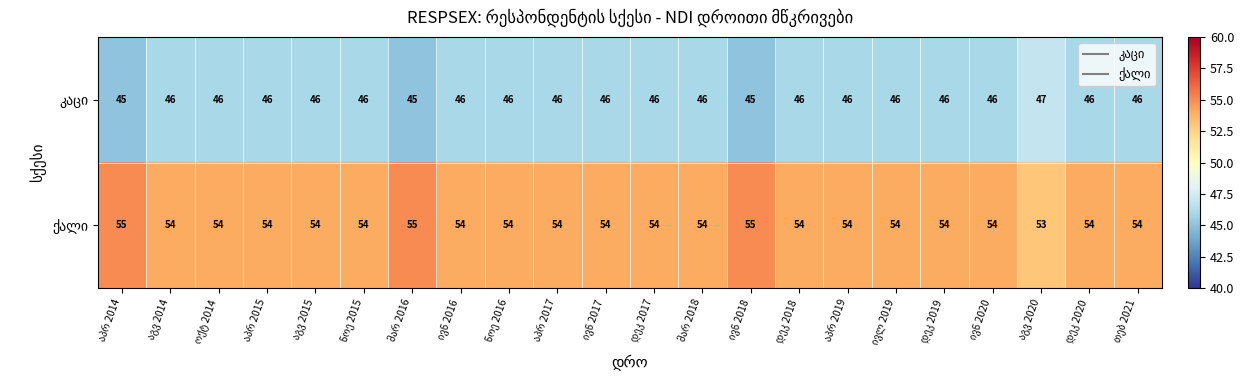

The value of ქალი at დეკ 2017 is 81. True or false?

False